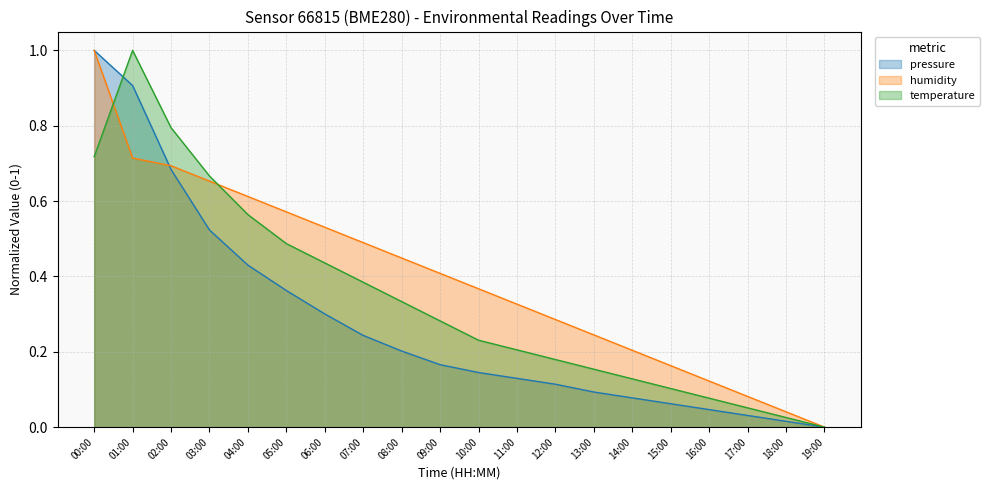

At how many categories does at least one series exceed 0?

19